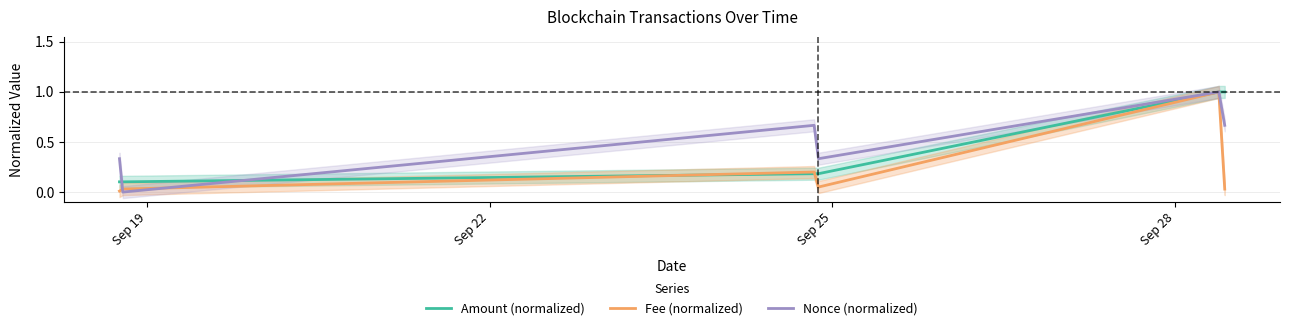

Where is the first local maximum for Fee (normalized)?

Sep 25